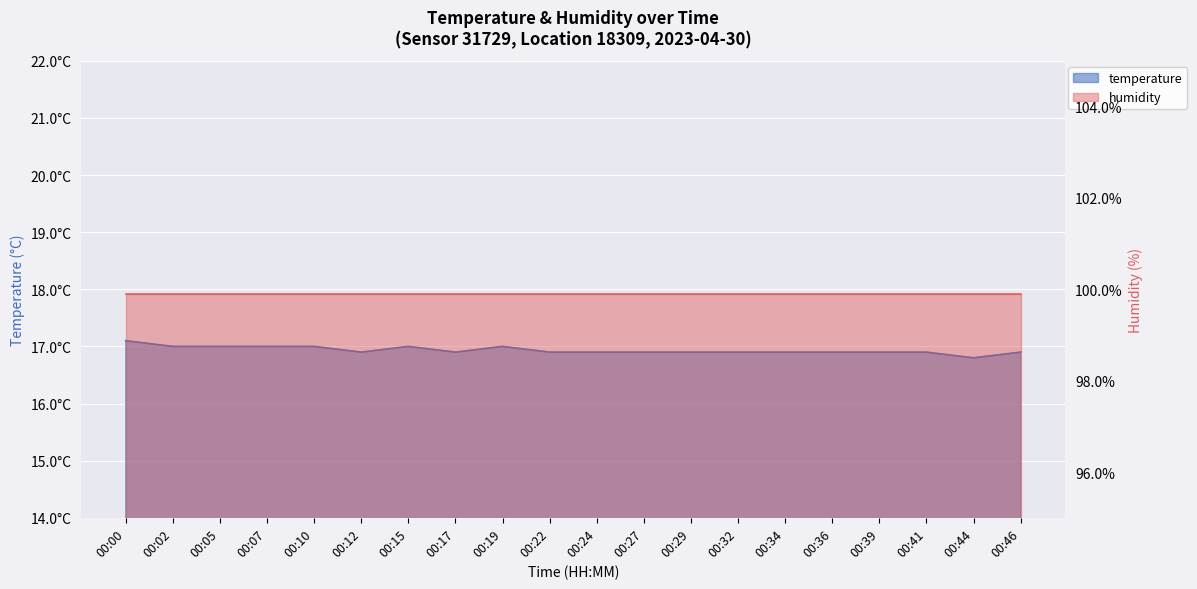

What is the sum of all values?

338.7